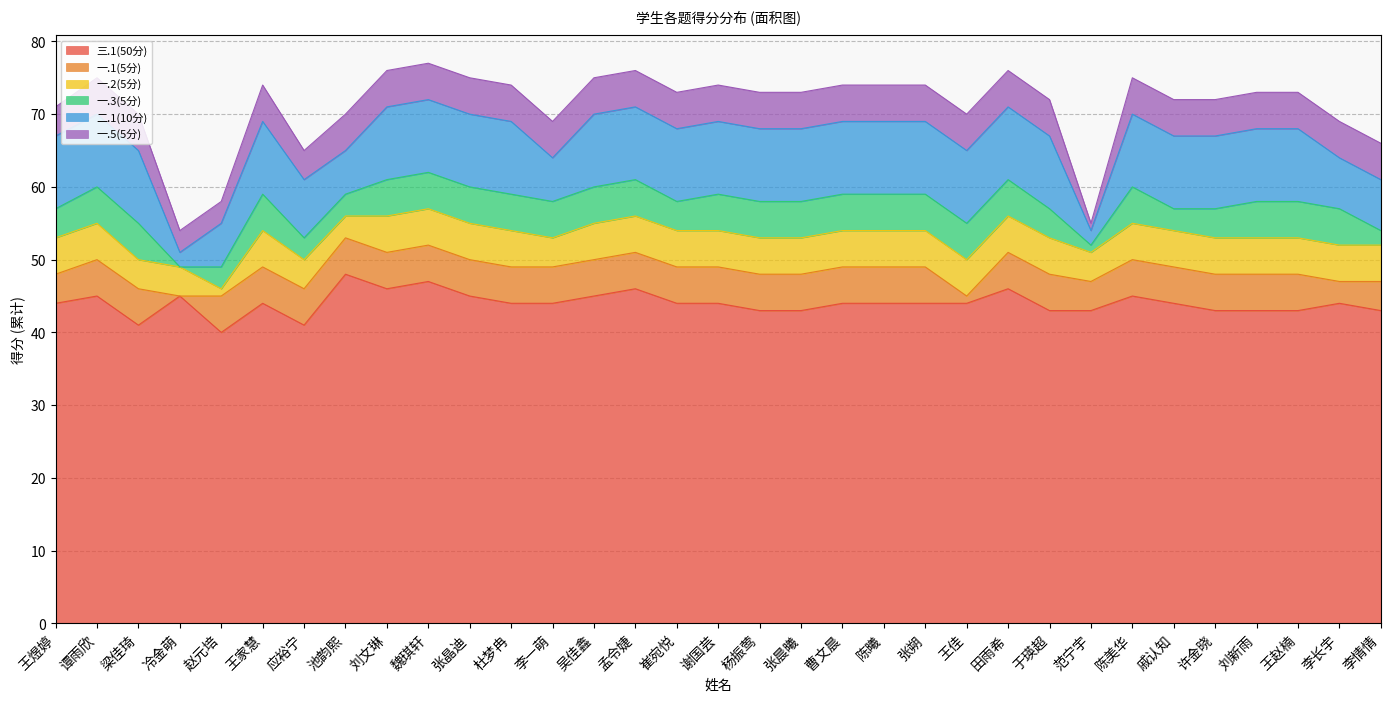

How many lines are shown in the chart?

6